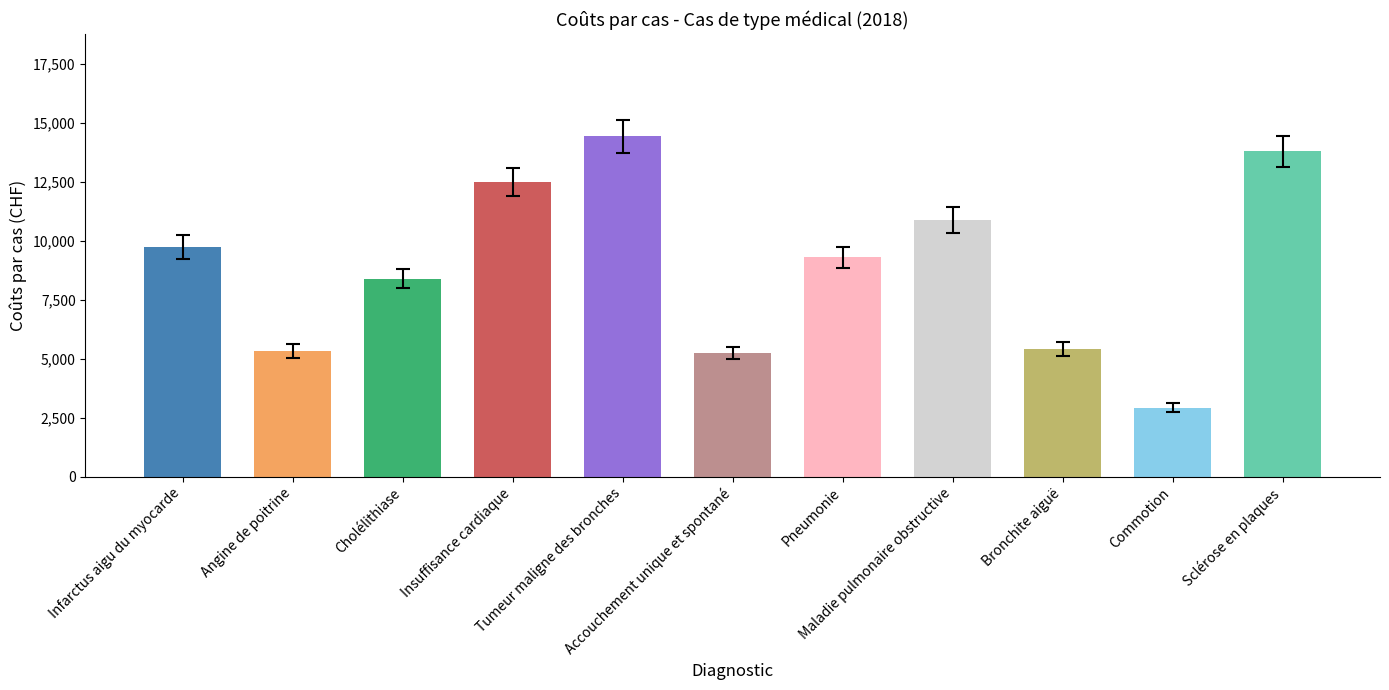

What is the average value?

8898.2